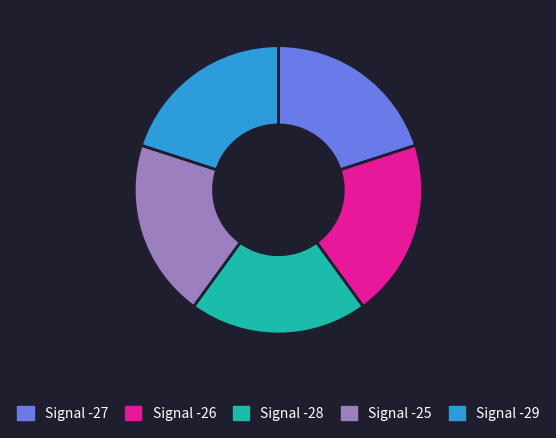

Combined, do Signal -29 and Signal -25 account for over 50%?

No